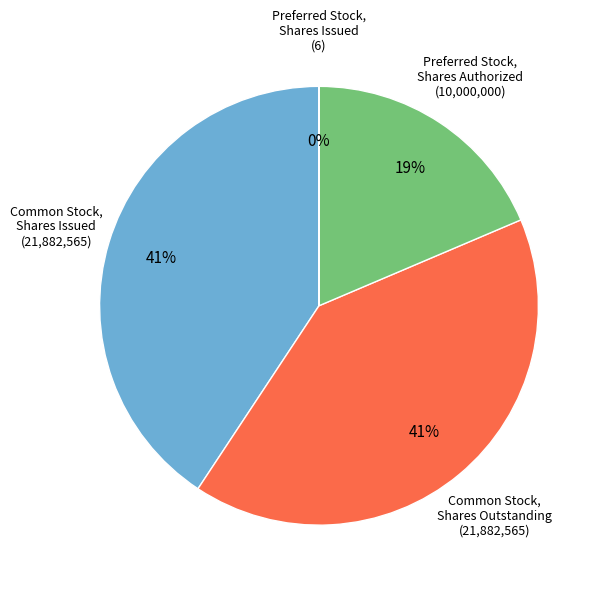

Which category has the smallest portion of the pie?

Preferred Stock, Shares Issued